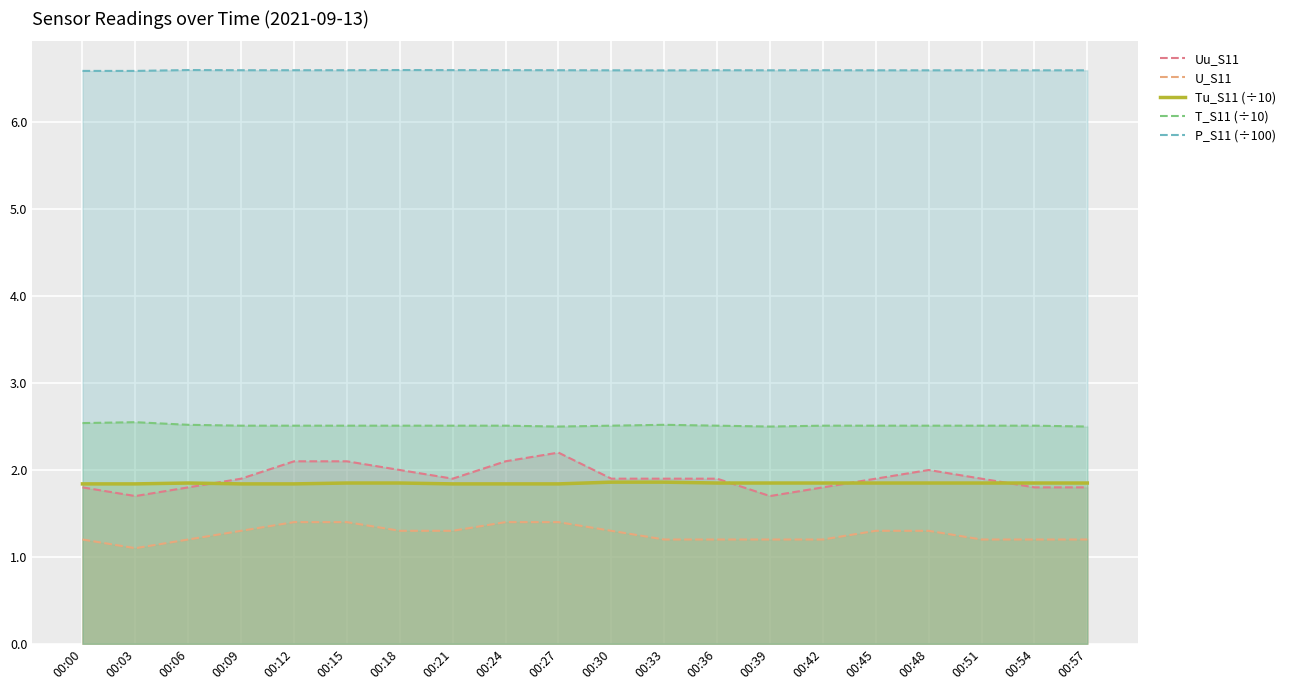

At which category is the sum across all series the highest?

00:27